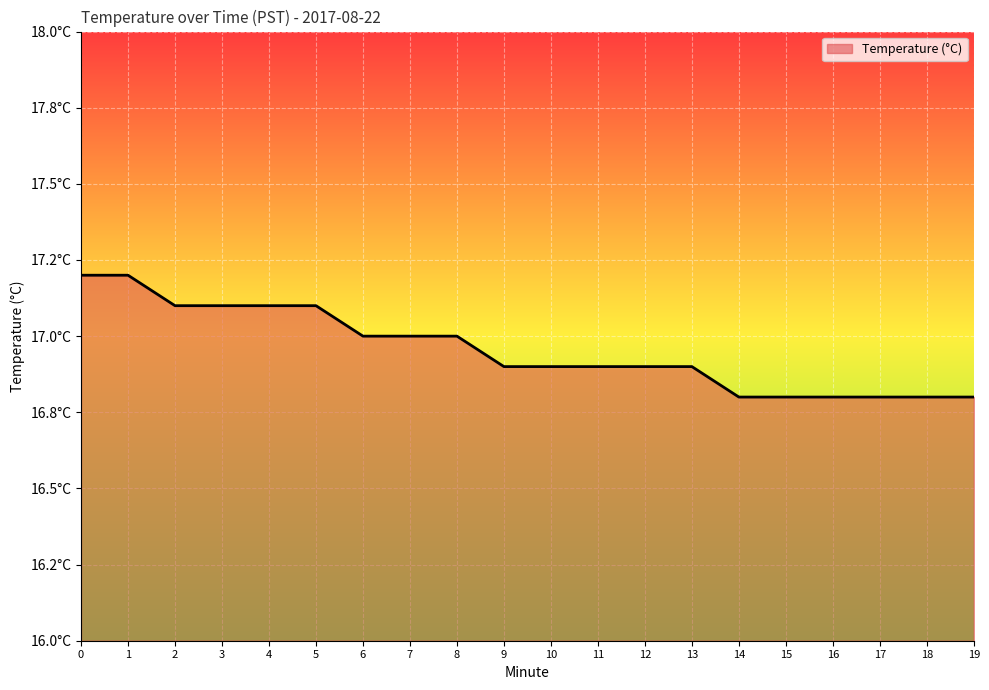

Is this an area chart (filled region under the line)?

Yes